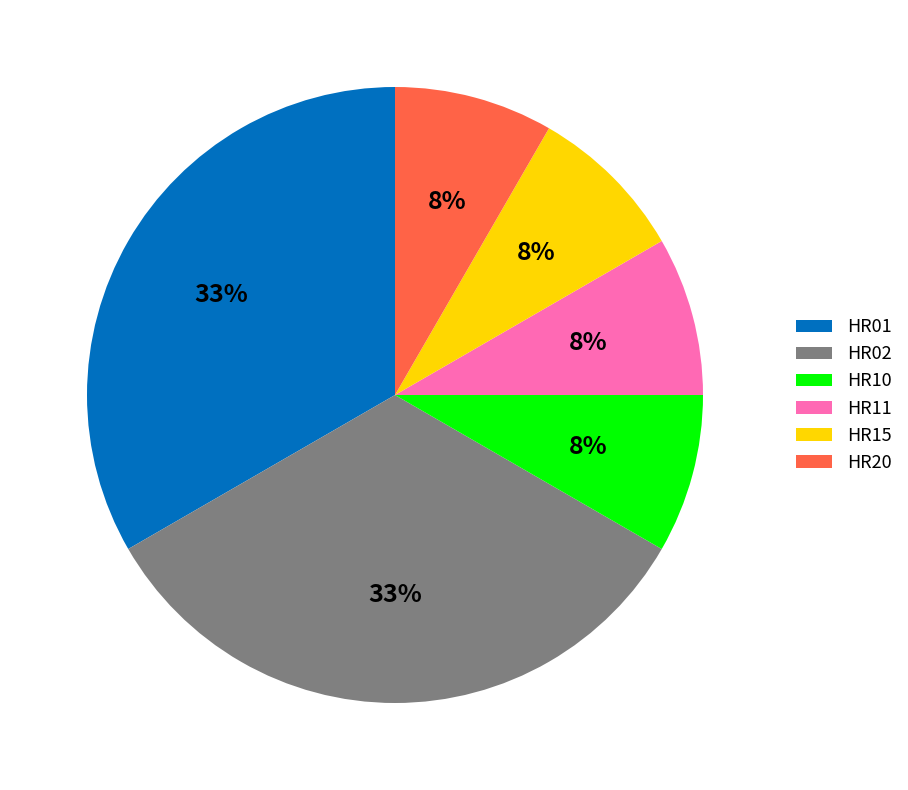

Is the sum of HR20 and HR02 greater than half?

No